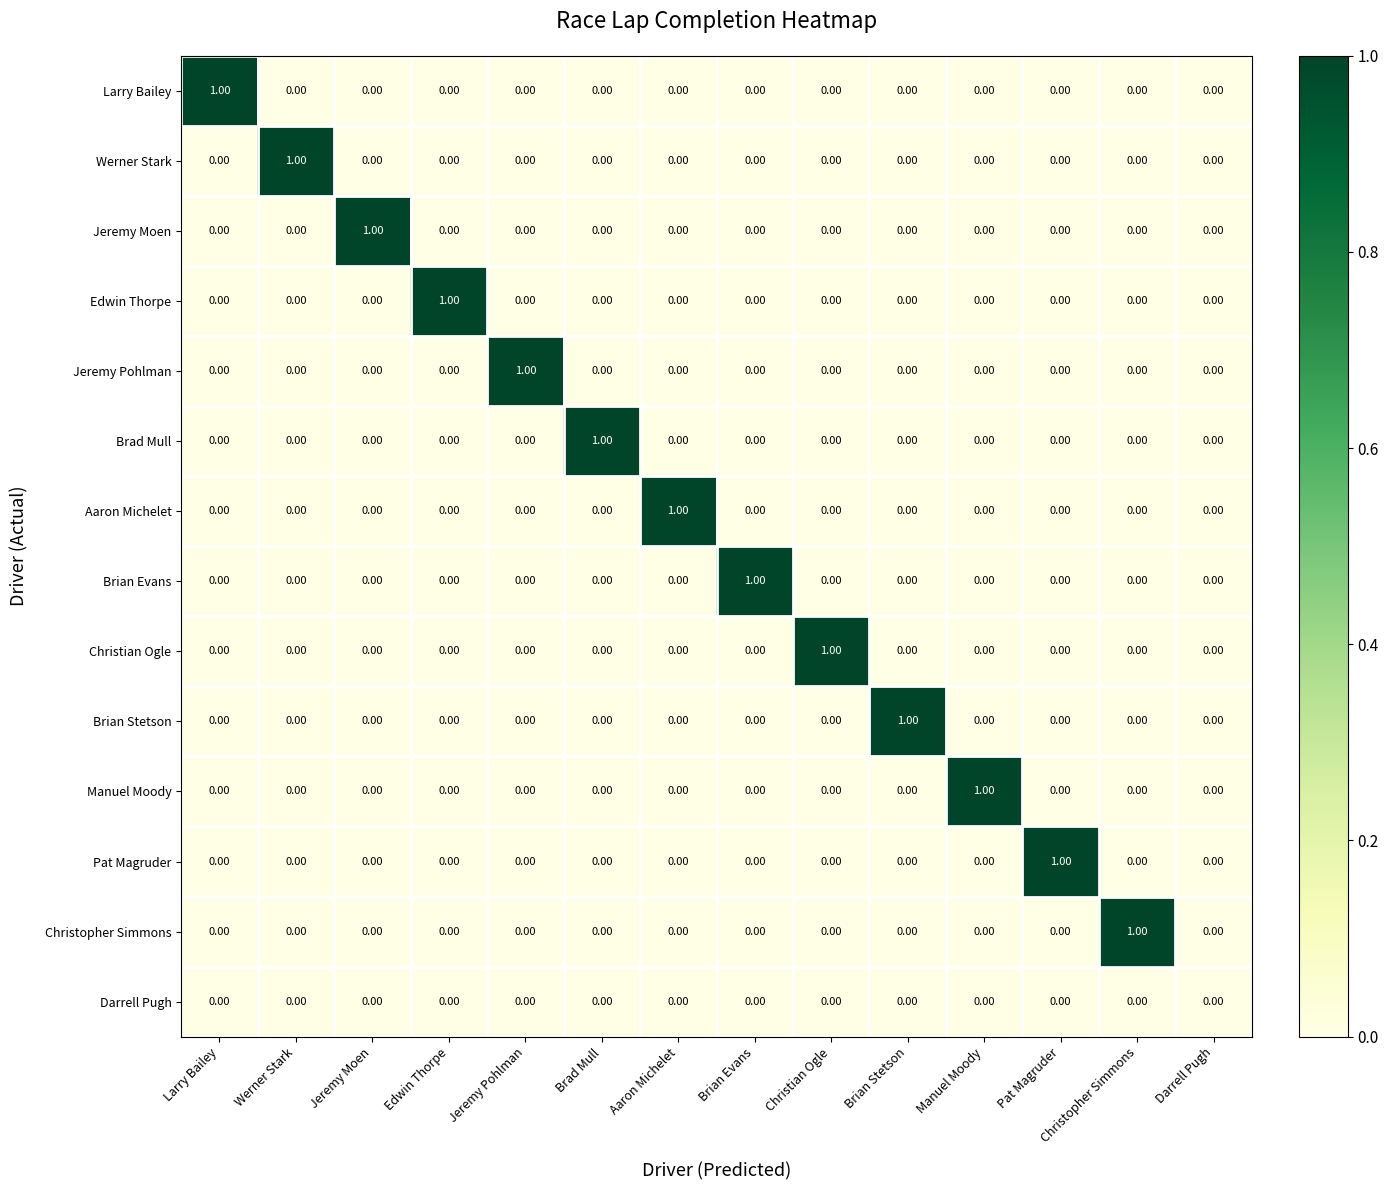

What is the maximum value shown in the chart?

1